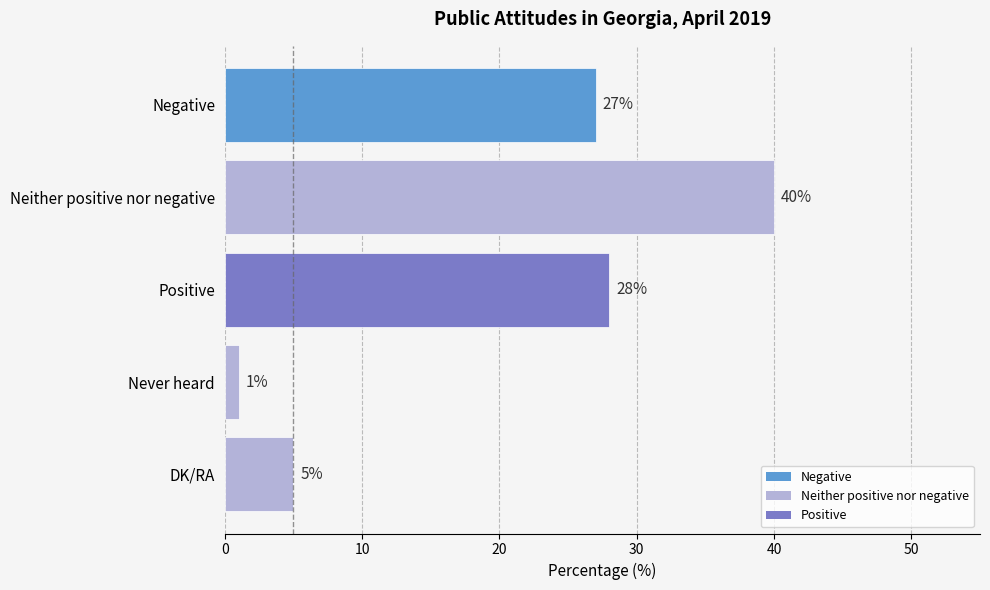

How many bars are there in total?

5